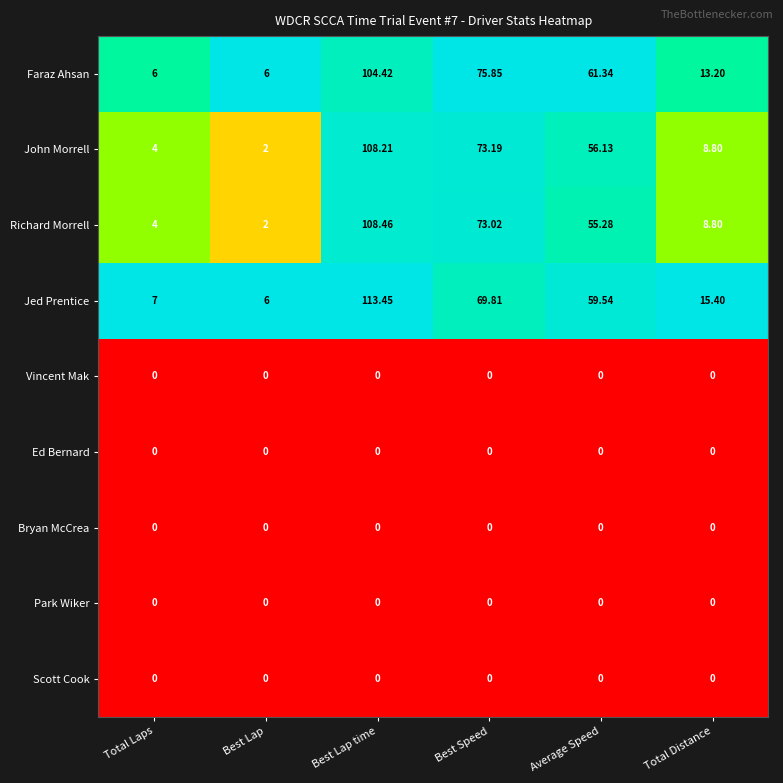

Where is Faraz Ahsan nearest to the value 55?

Average Speed